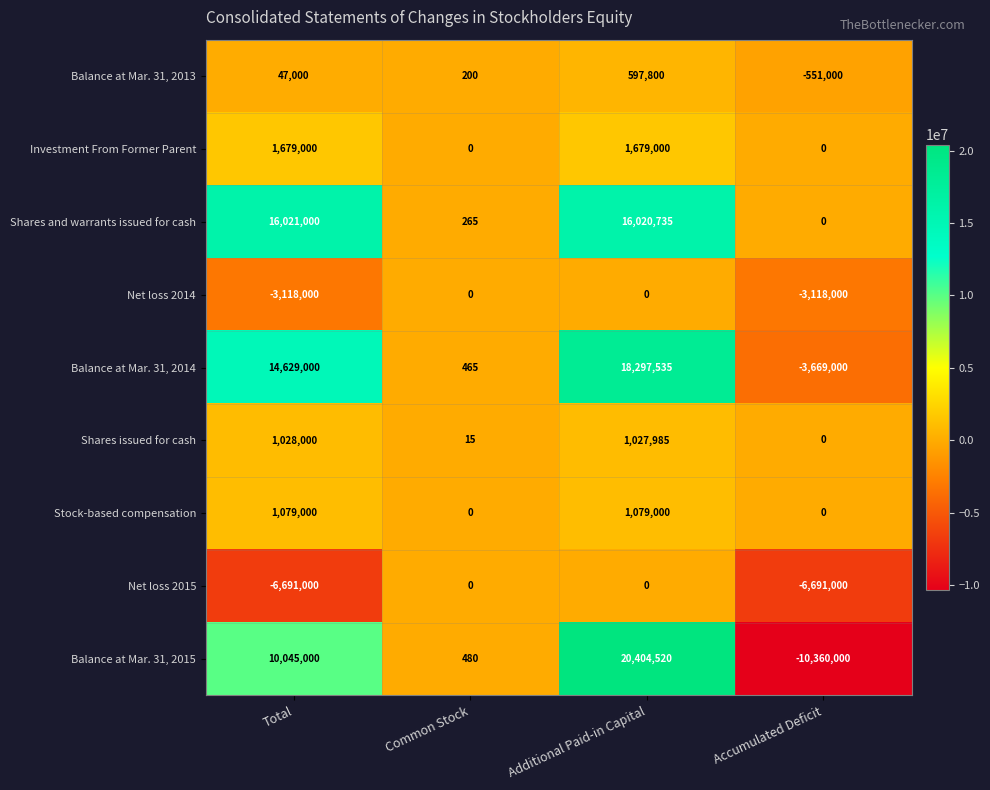

What is the difference between the highest and lowest values at Accumulated Deficit?

10360000